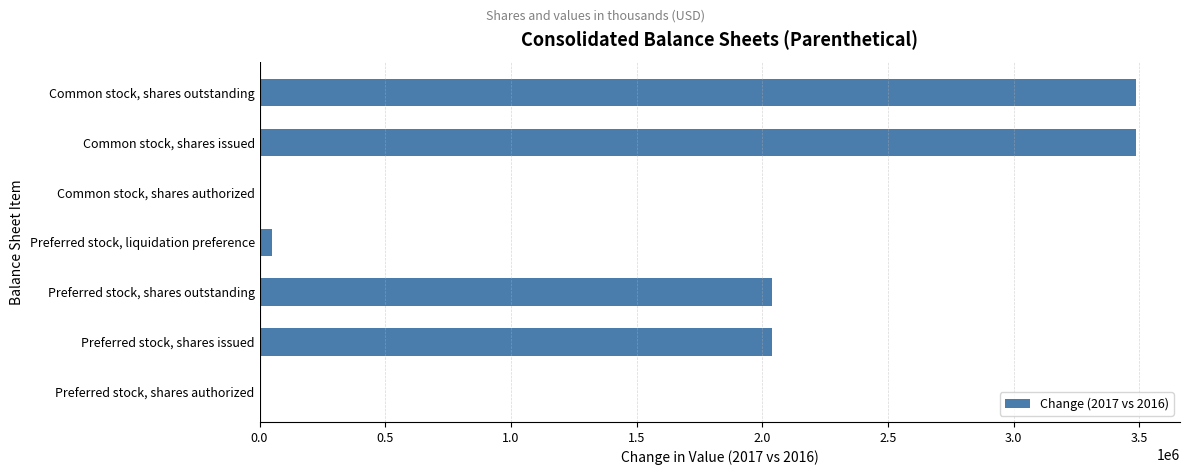

What is the sum of all values?

11105472